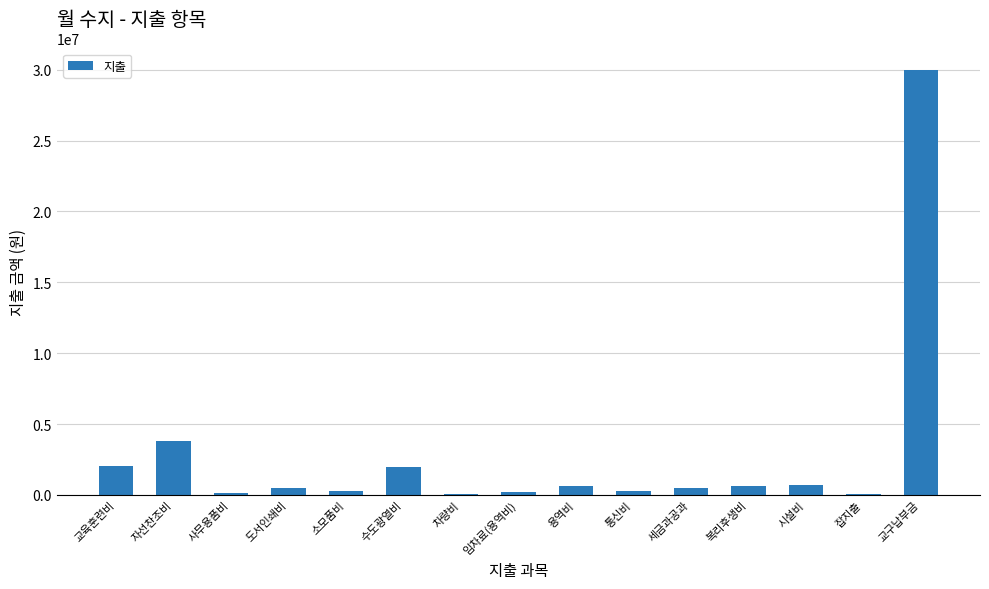

Between 임차료(용역비) and 복리후생비, which is larger?

복리후생비